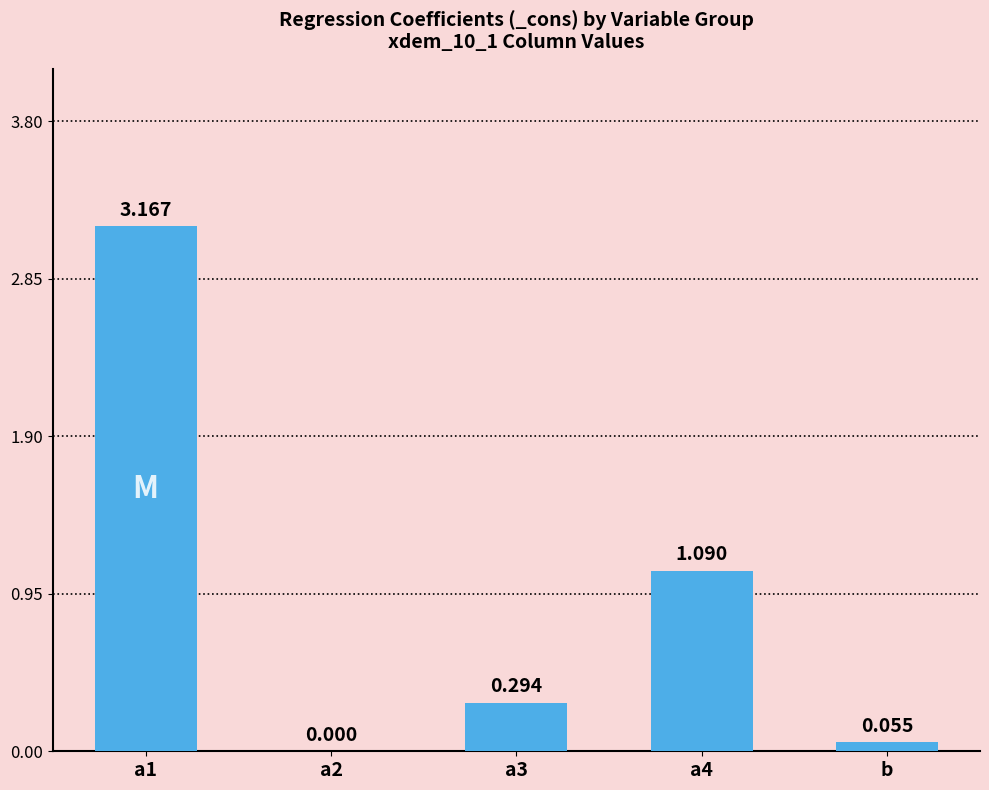

What is the sum of the values at a3 and a1?

3.5